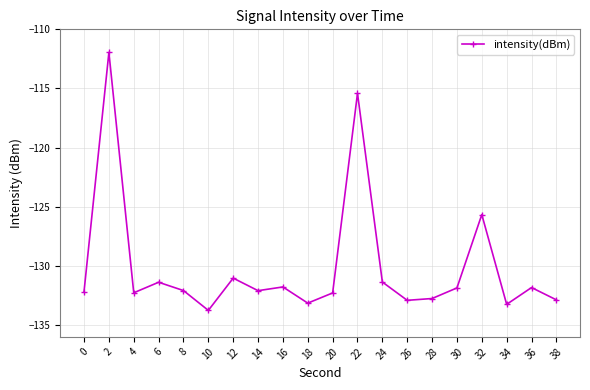

Where is the first local minimum?

4